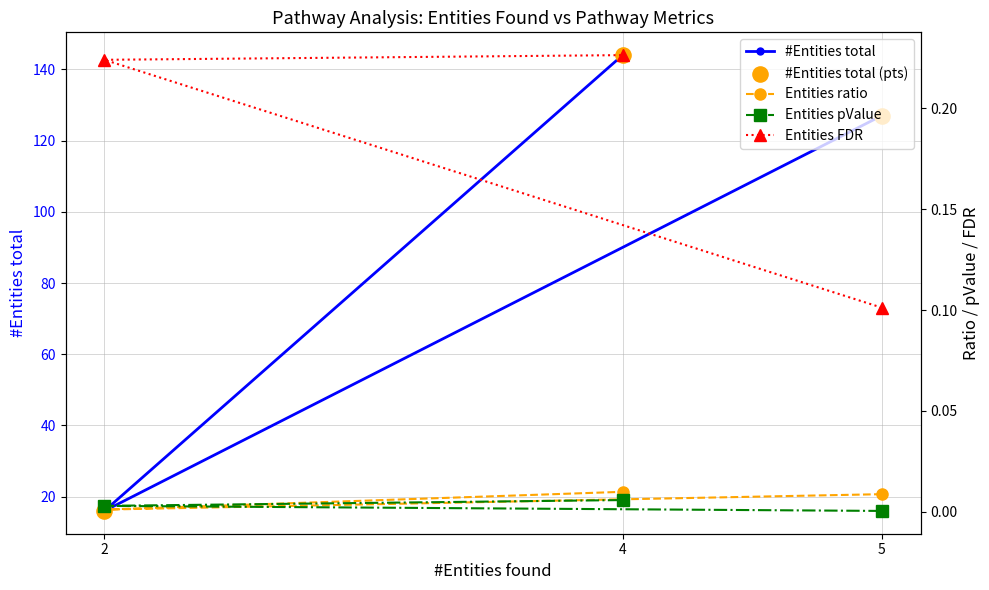

At how many categories does at least one series exceed 130?

1